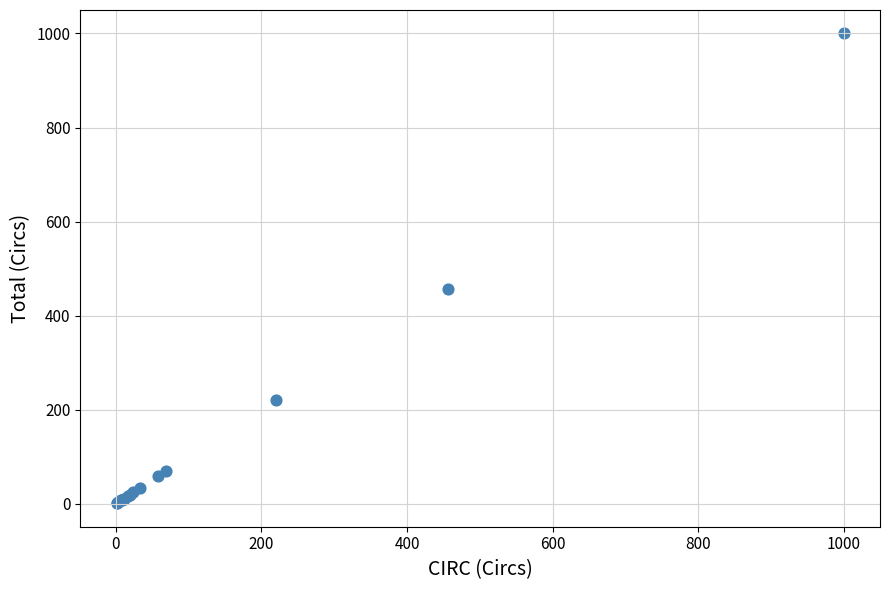

What Y value in the scatter plot is closest to 500?

457